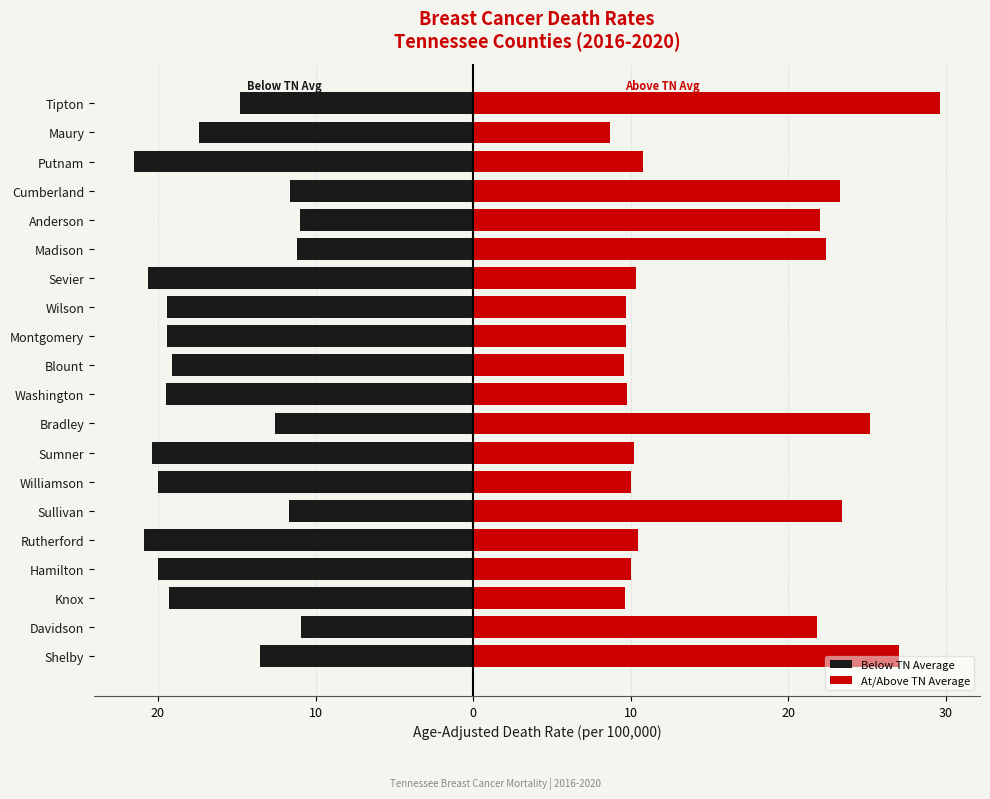

Which series has the largest range (max minus min)?

At/Above TN Average